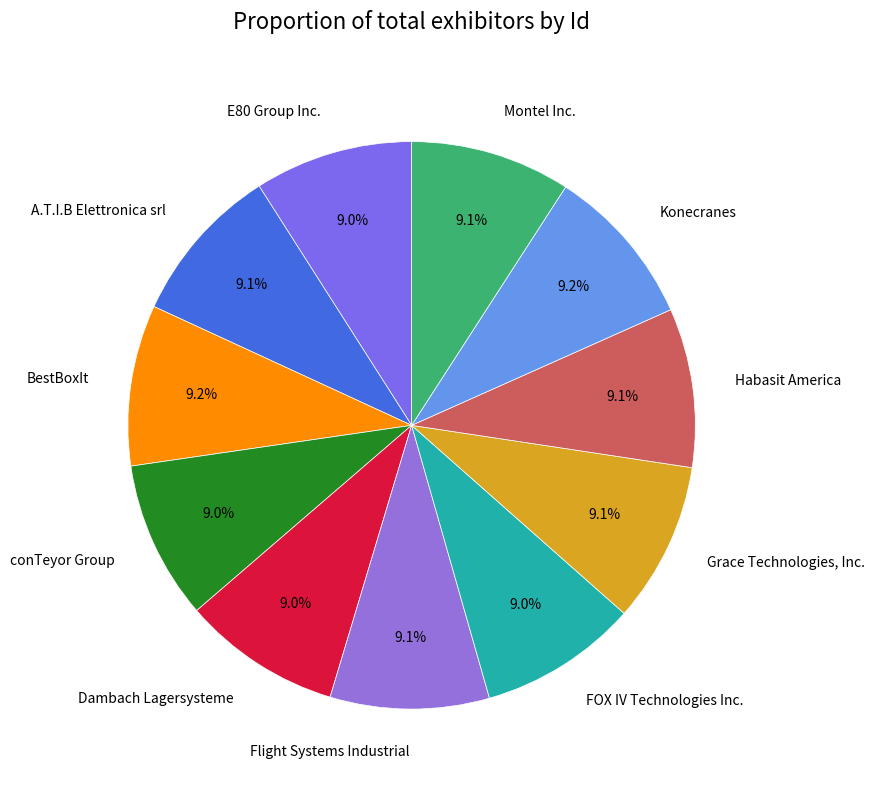

Approximately how many times larger is the value at BestBoxIt compared to Dambach Lagersysteme?

1.0